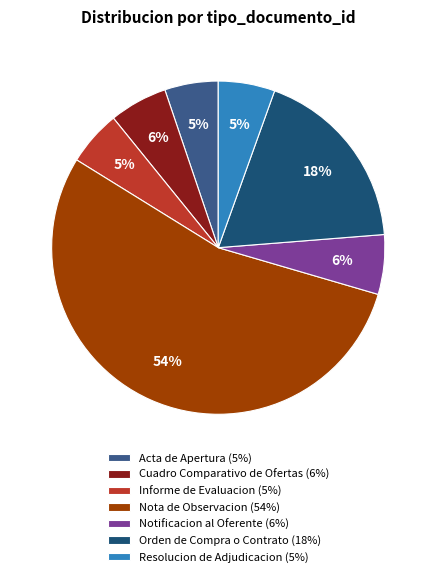

To the nearest percent, what is the average slice percentage?

14%